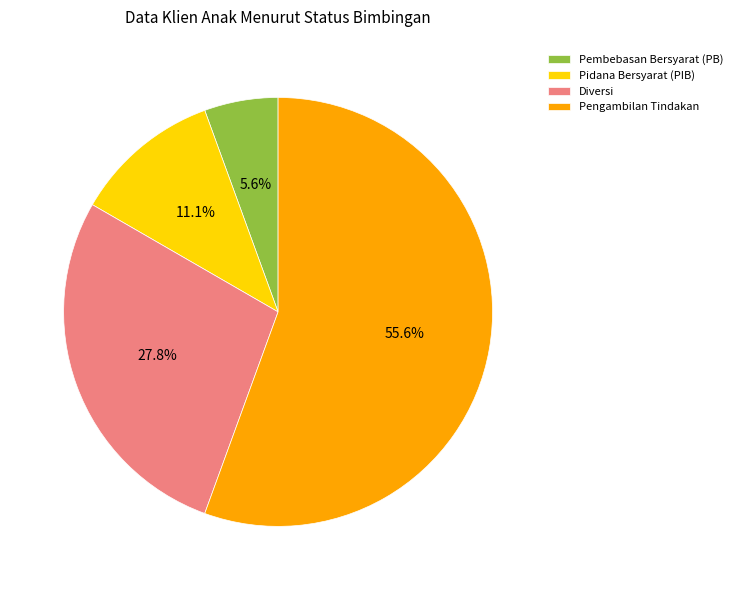

To the nearest percent, what portion does Pengambilan Tindakan represent?

56%